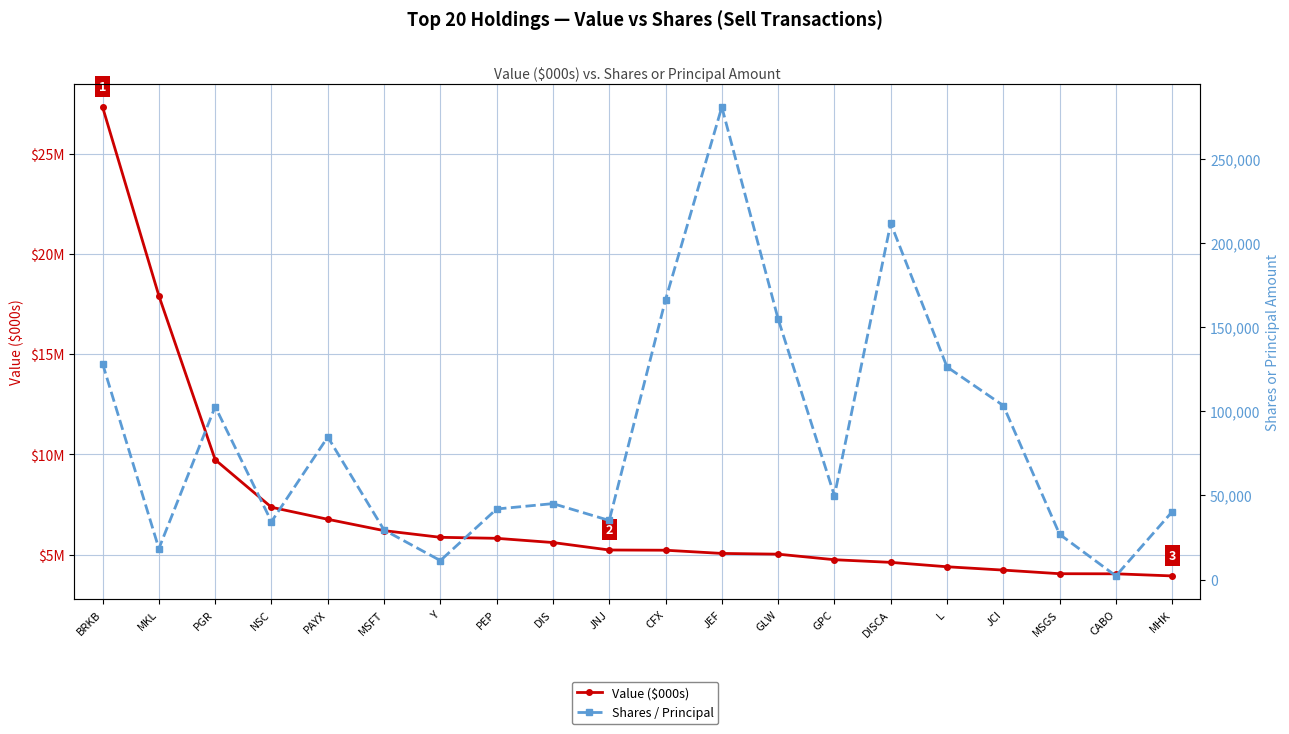

What position from the right is DISCA?

6